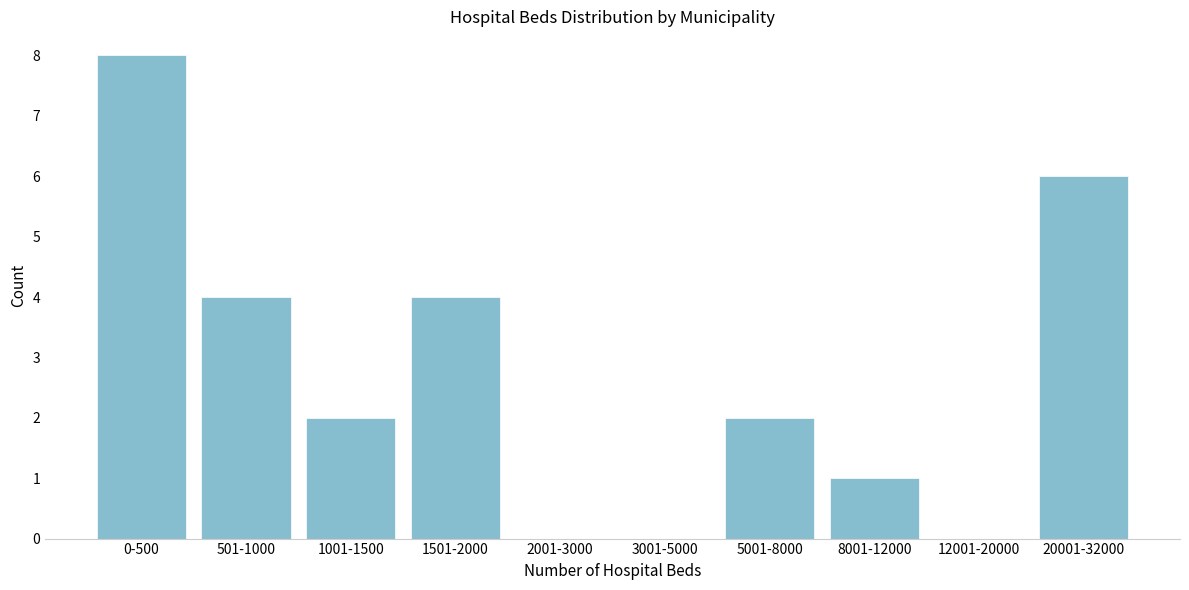

Reading left to right, list all the values displayed in this chart.

0-500=8	501-1000=4	1001-1500=2	1501-2000=4	2001-3000=0	3001-5000=0	5001-8000=2	8001-12000=1	12001-20000=0	20001-32000=6